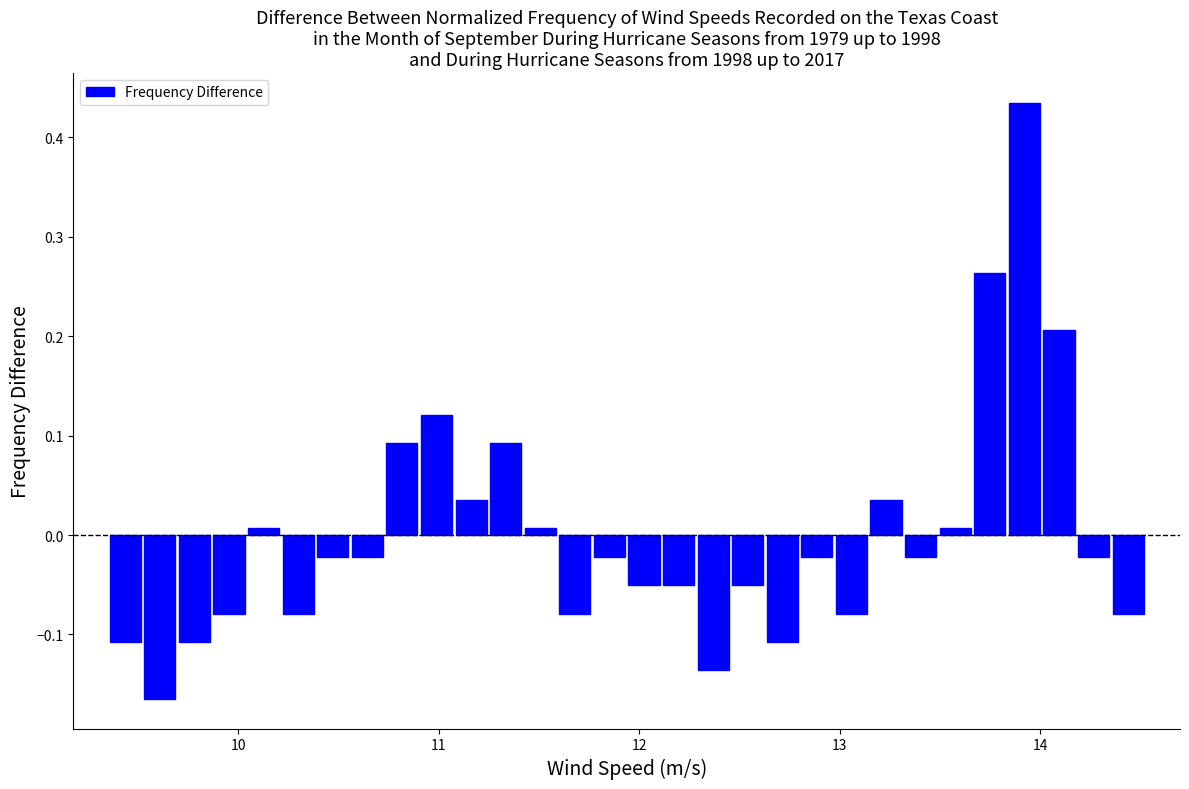

Around what value on the x-axis is the tallest bar? Give the approximate position of its centre, as read against the axis.

13.9